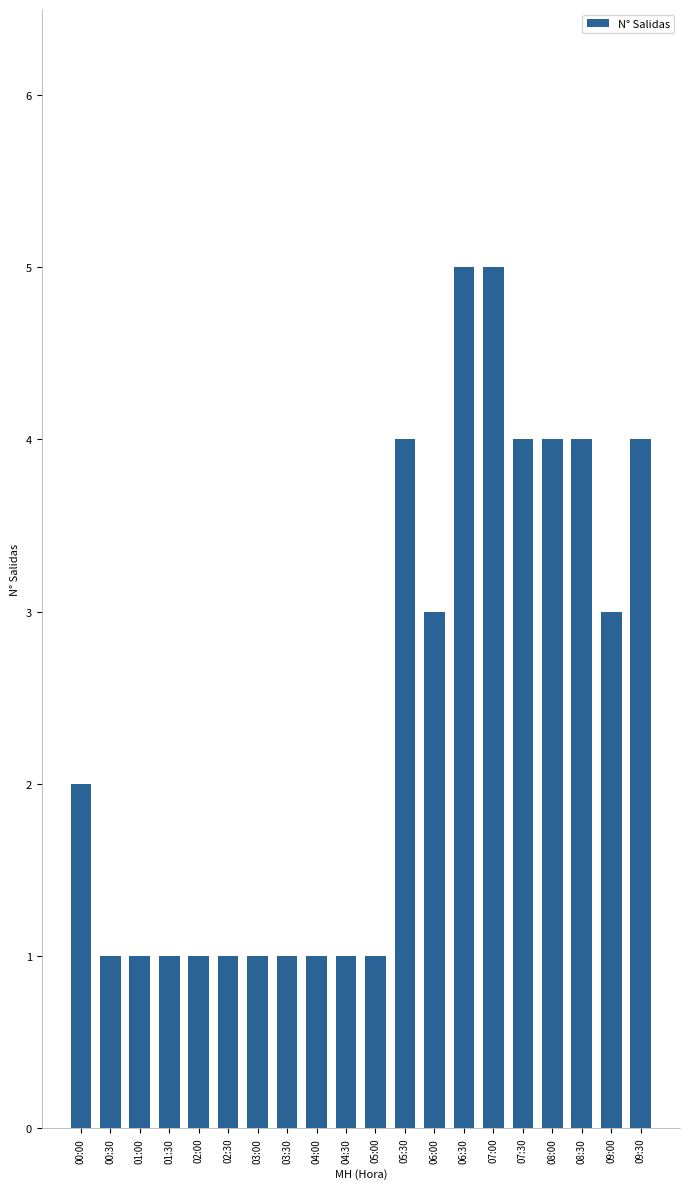

Reading left to right, transcribe all the data shown in this chart.

2	1	1	1	1	1	1	1	1	1	1	4	3	5	5	4	4	4	3	4